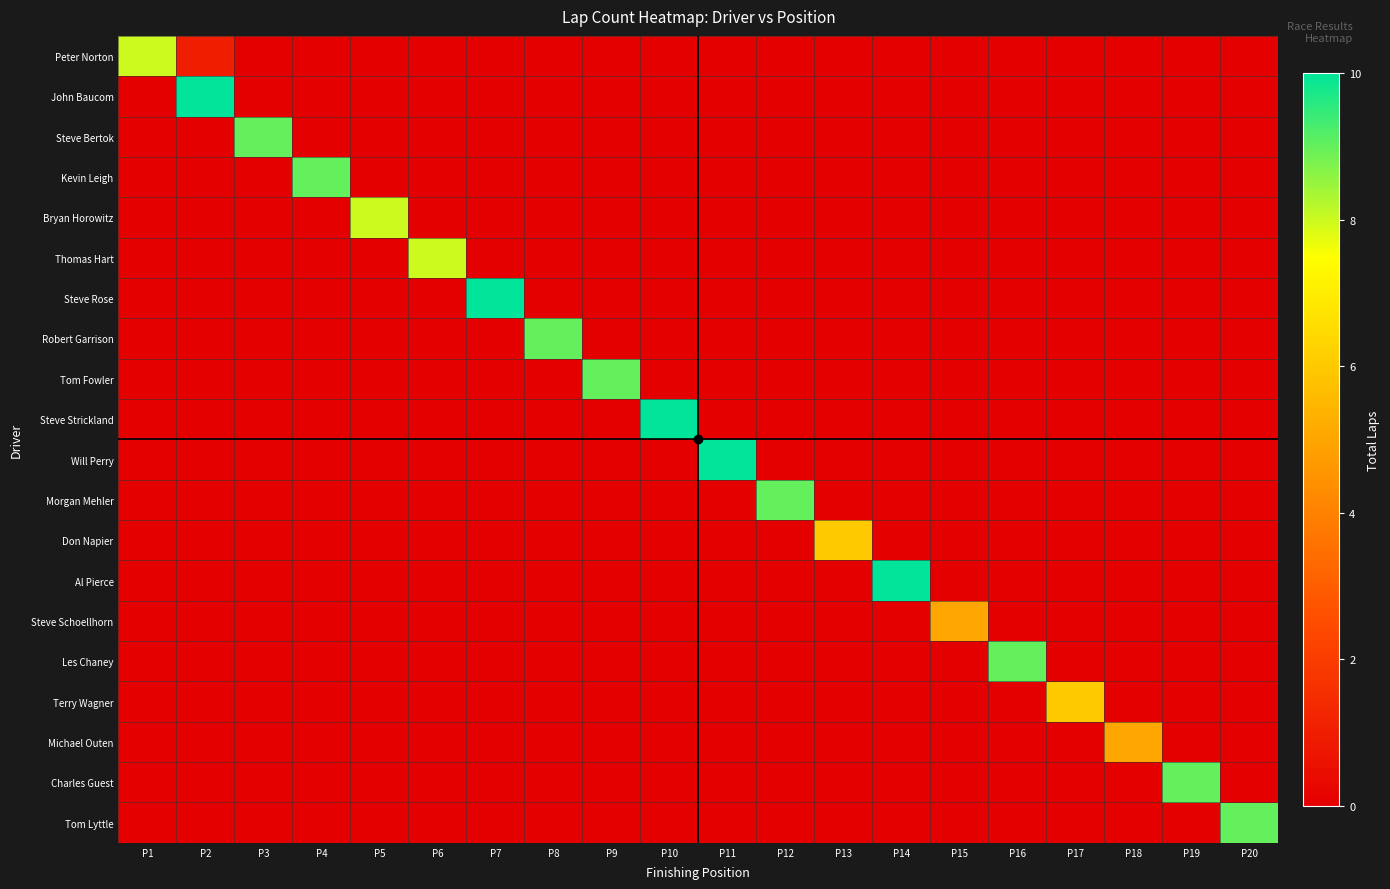

At how many categories does at least one series exceed 3?

20